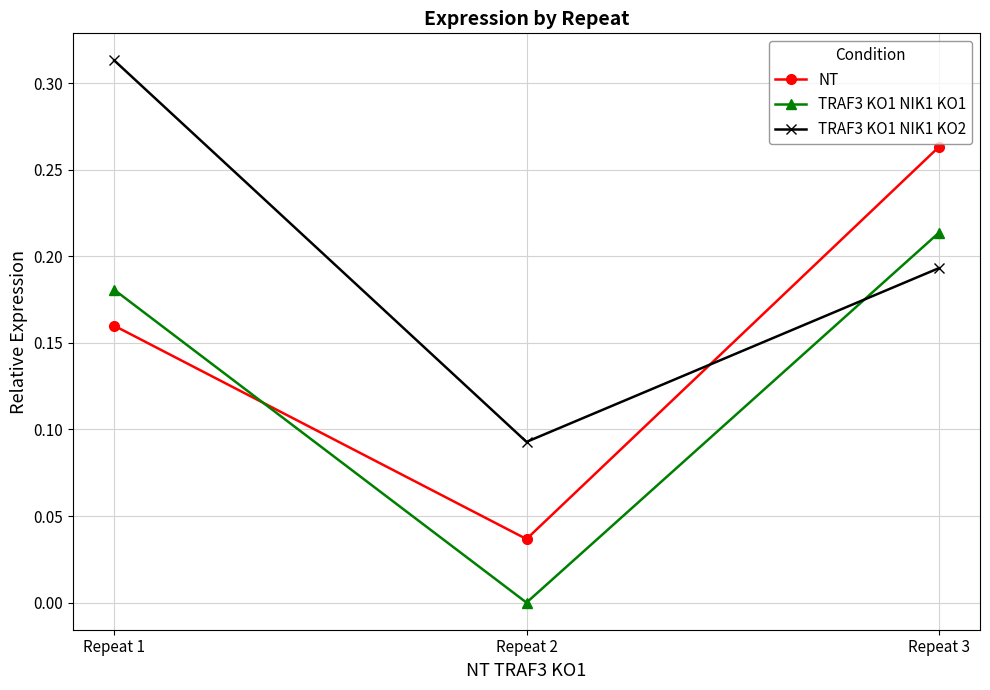

The TRAF3 KO1 NIK1 KO1 series shows 0.3 at Repeat 1. True or false?

False